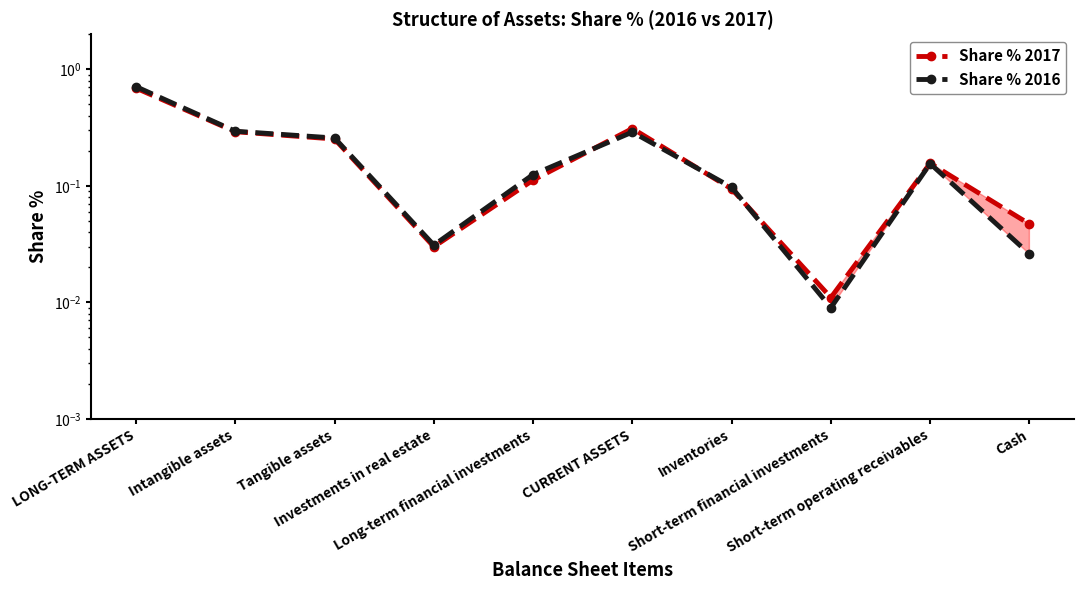

Which category has the lowest value in the Share % 2016 series?

Short-term financial investments